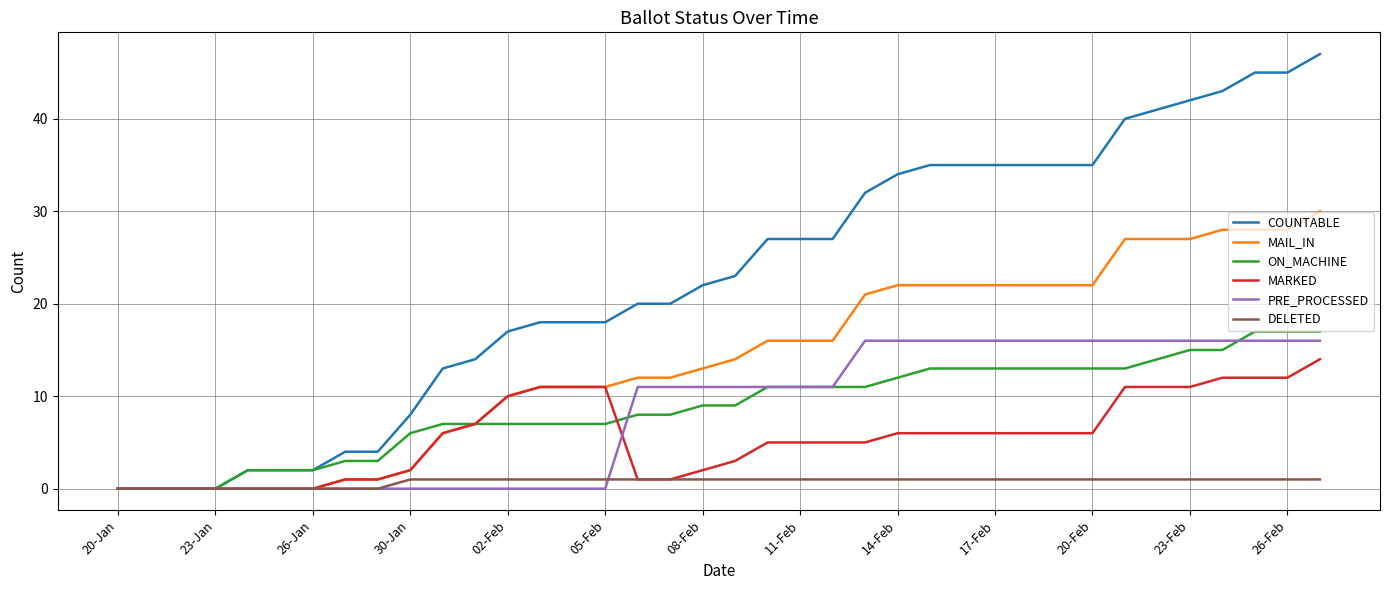

Which series has the largest total across all categories?

COUNTABLE